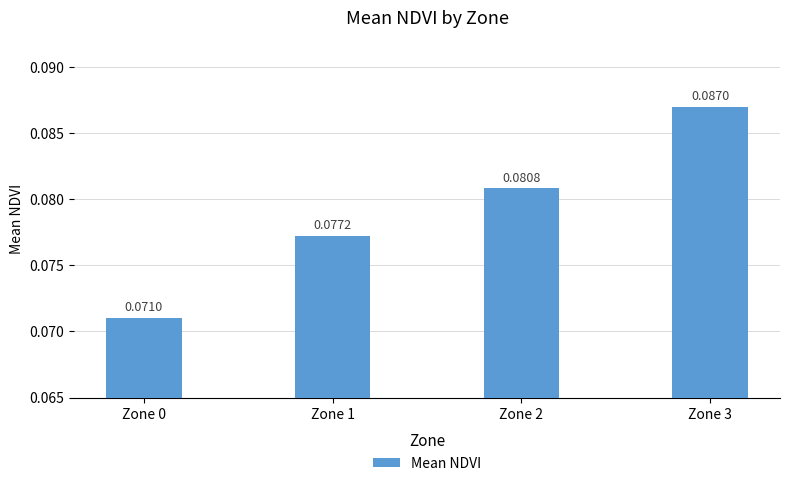

Between Zone 0 and Zone 3, which is larger?

Zone 3